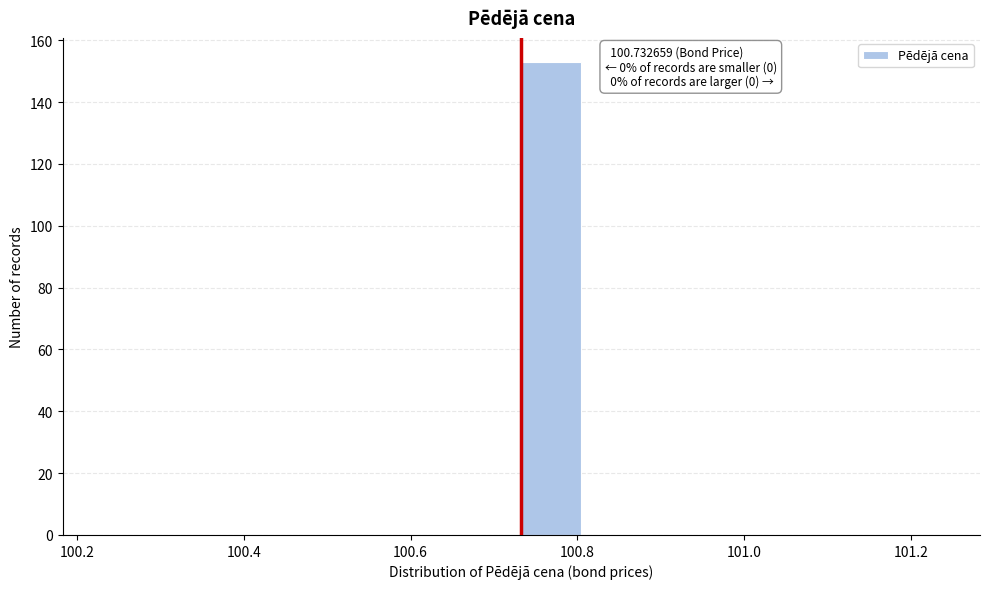

Read against the x-axis, roughly where is the centre of the tallest bar?

100.76